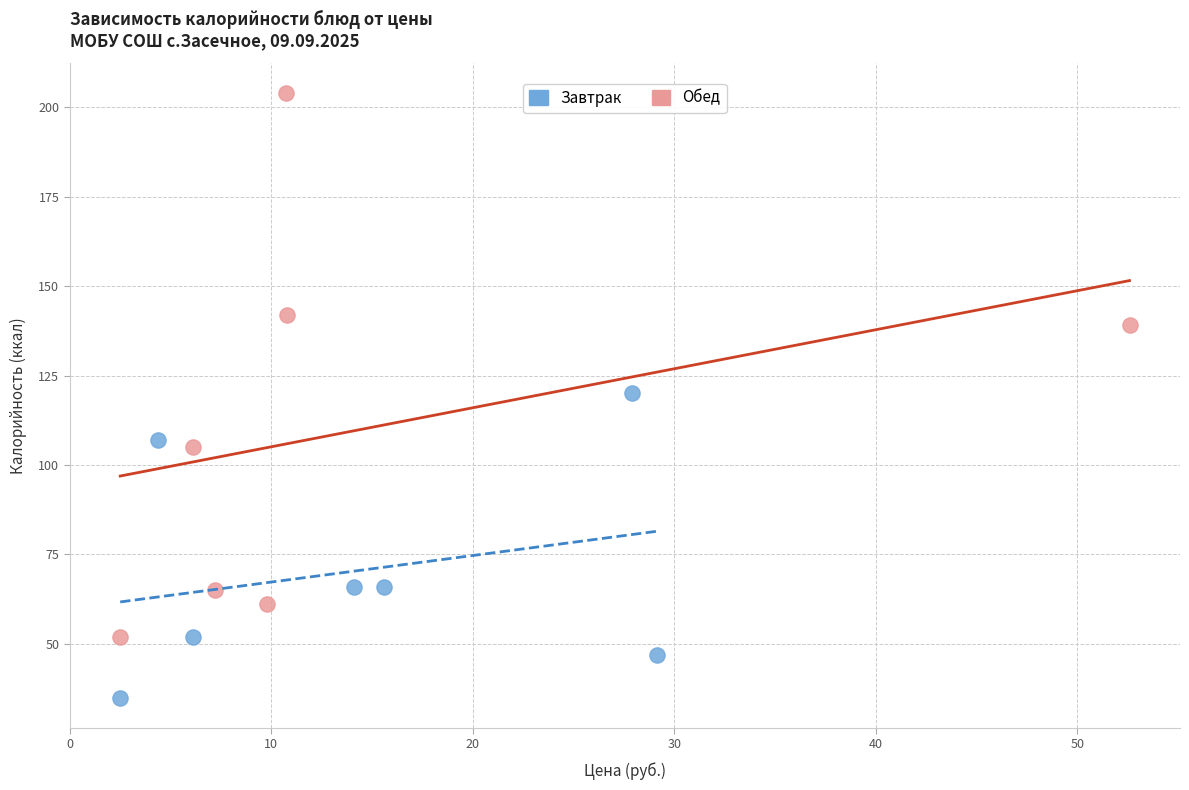

What are all the series names shown in the legend?

Завтрак, Обед